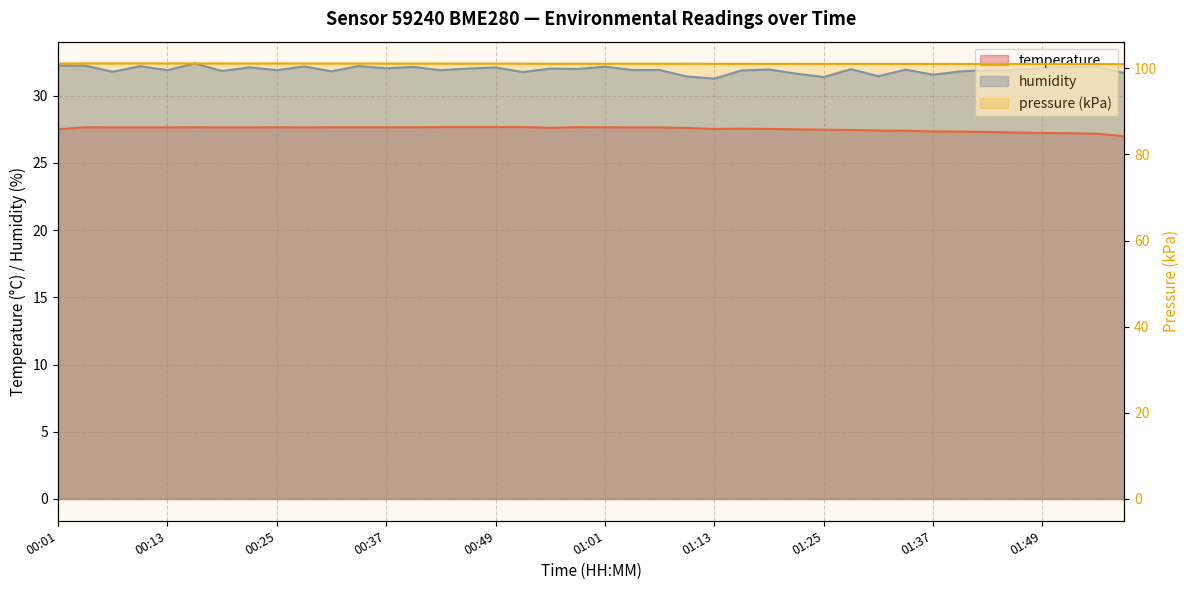

What is the sum of all humidity values?

1276.9